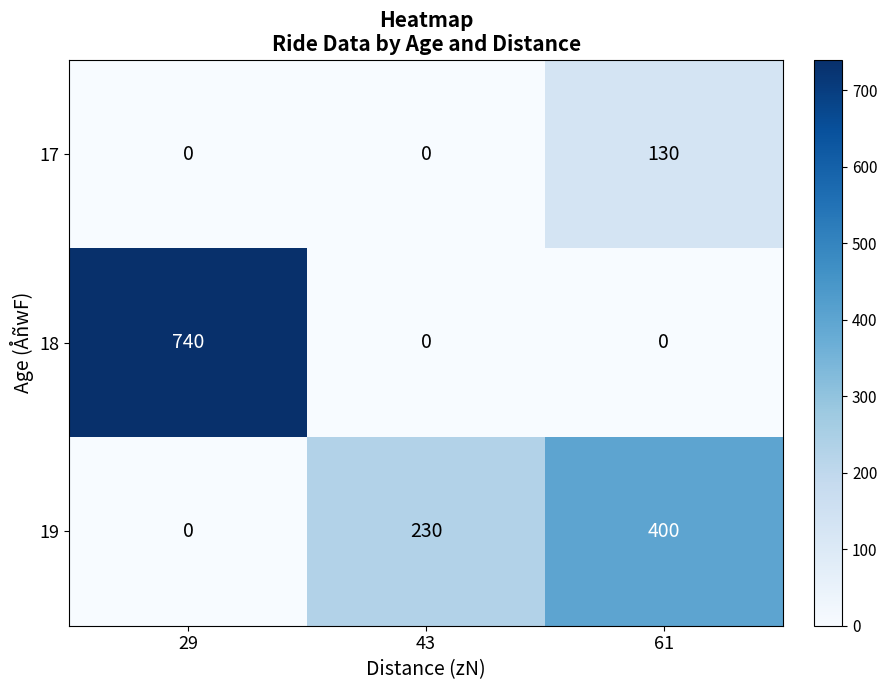

How many categories are shown in the chart?

3